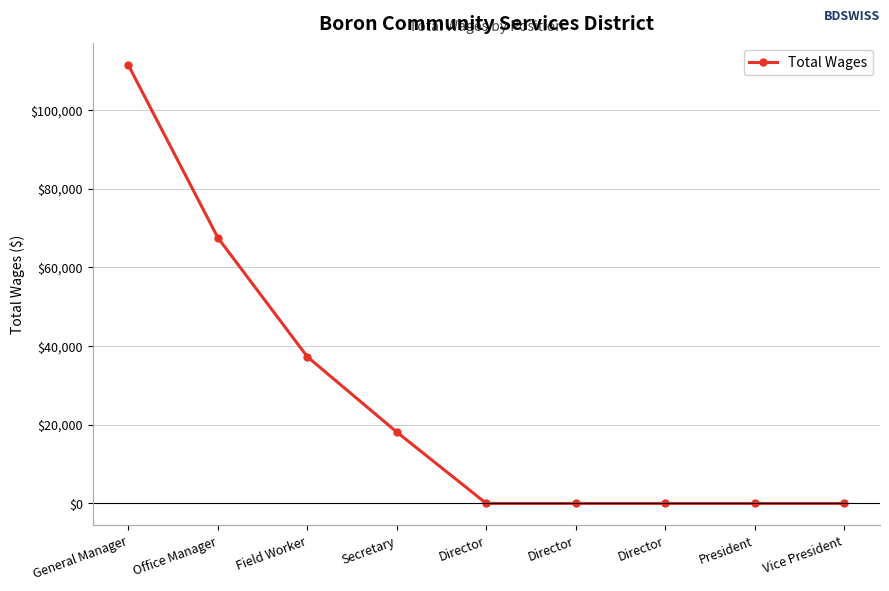

How many lines are shown in the chart?

1